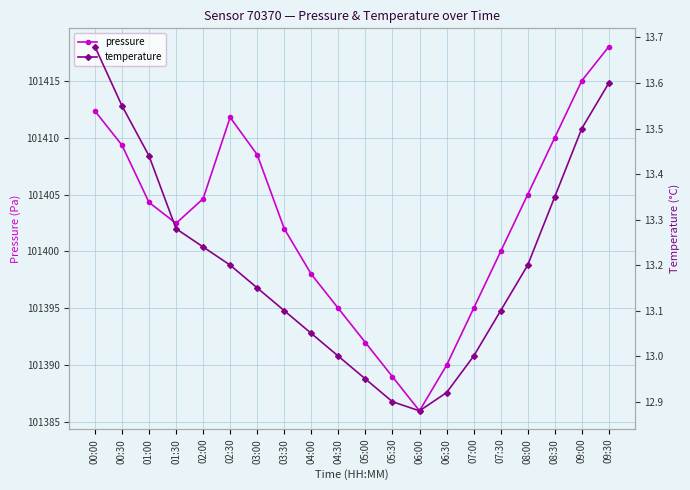

Rank the categories by temperature value from lowest to highest.

06:00, 05:30, 06:30, 05:00, 04:30, 07:00, 04:00, 03:30, 07:30, 03:00, 02:30, 08:00, 02:00, 01:30, 08:30, 01:00, 09:00, 00:30, 09:30, 00:00